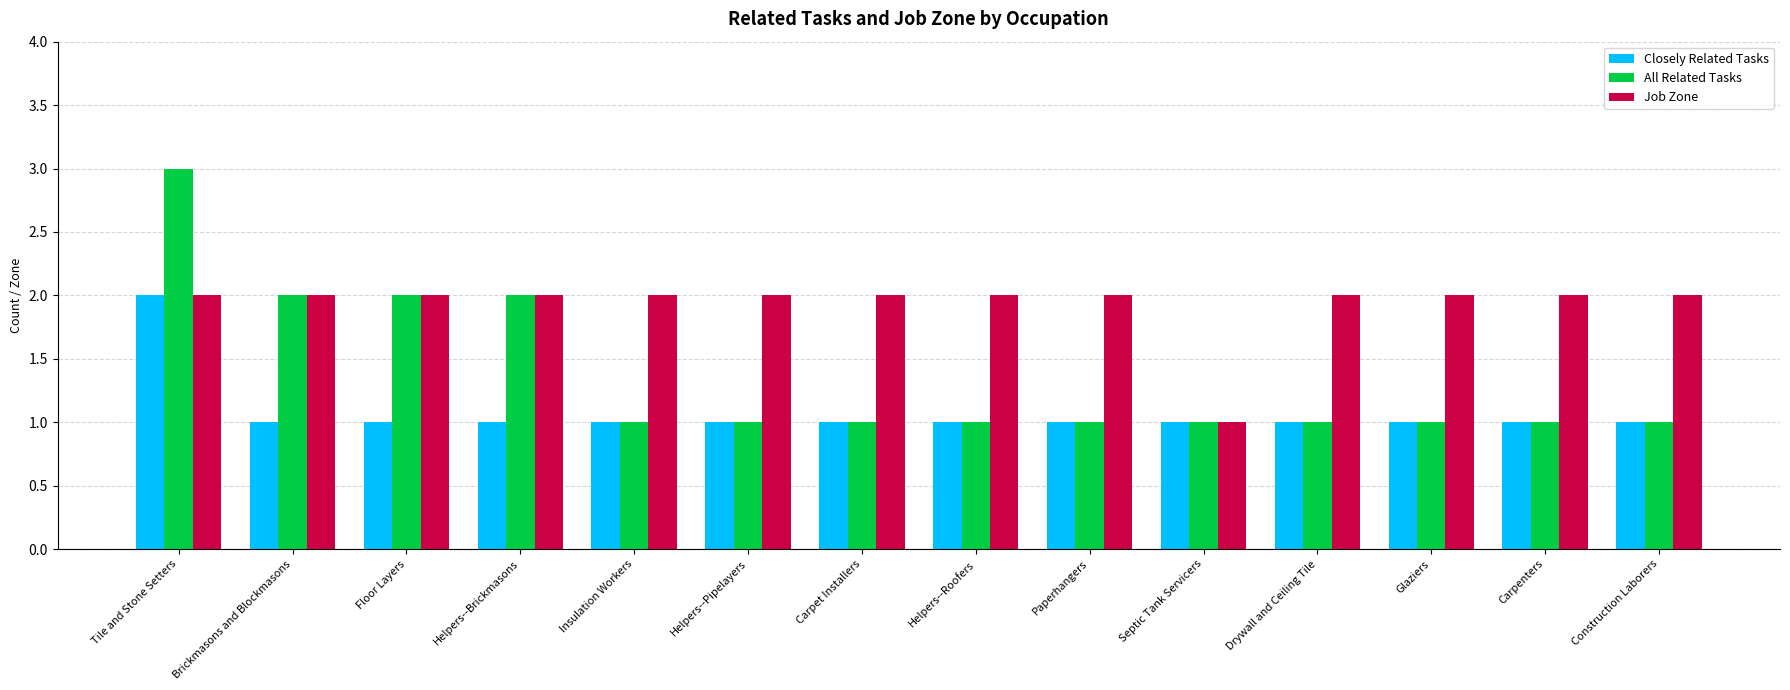

What is the average value of the Job Zone series?

2